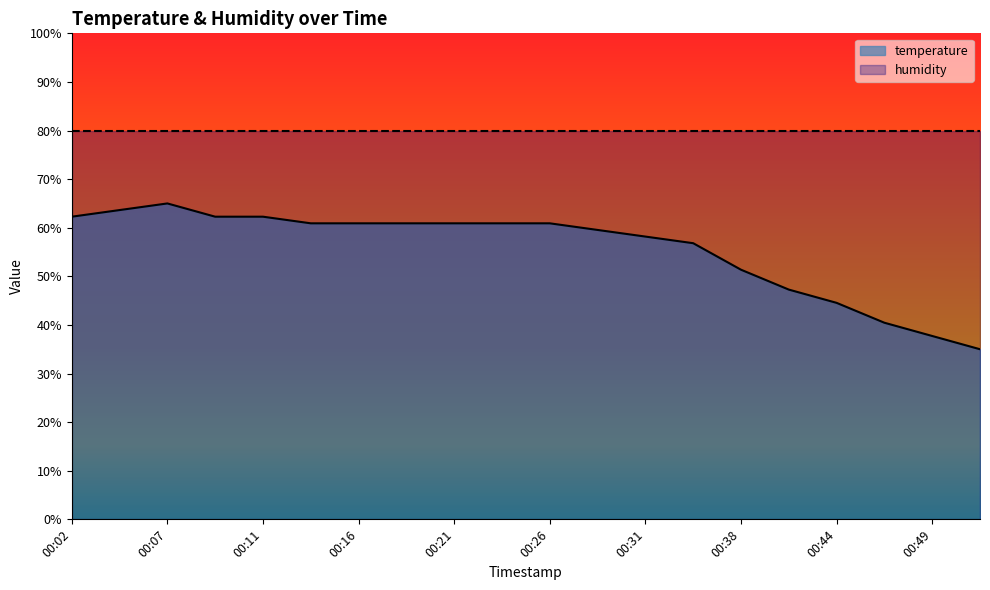

What is the average value?

55.6